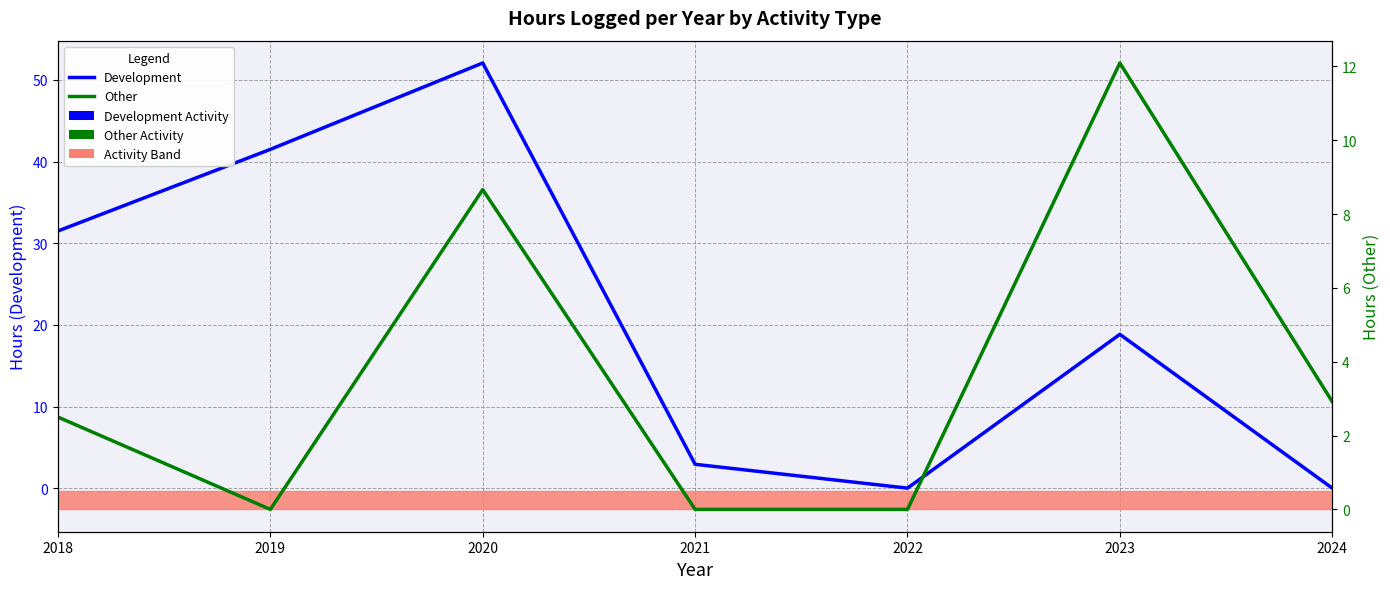

What are all the series names shown in the legend?

Development, Other